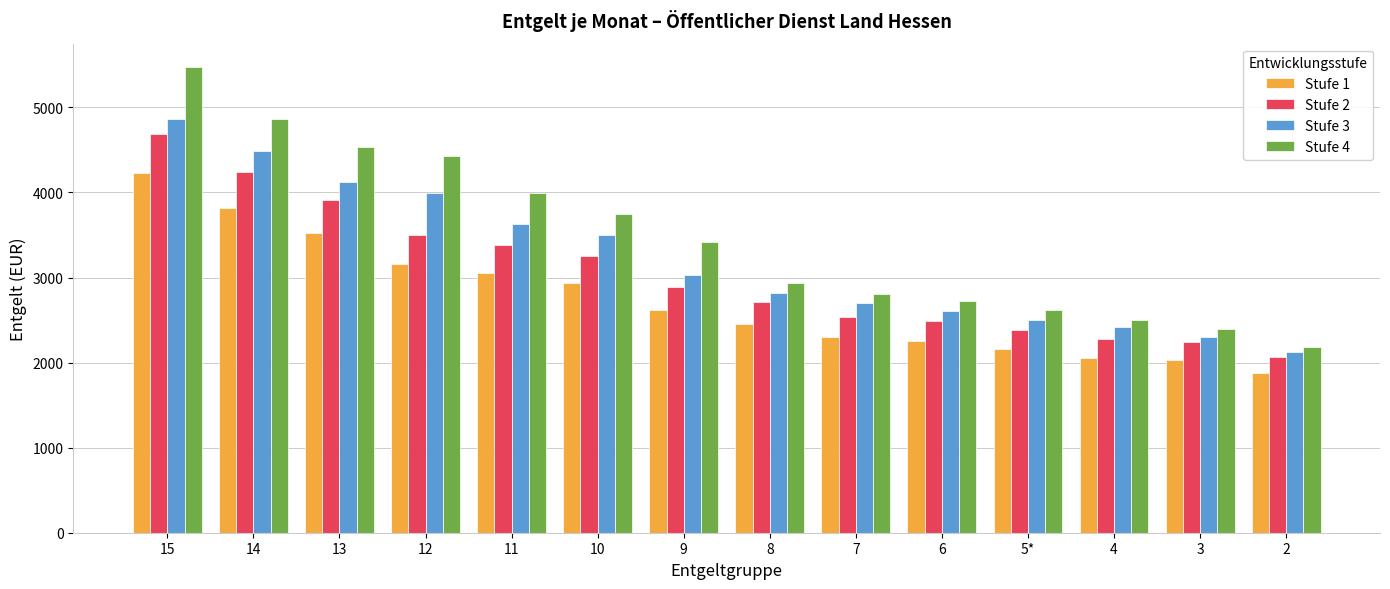

How many values in the Stufe 1 series are below 2613?

7